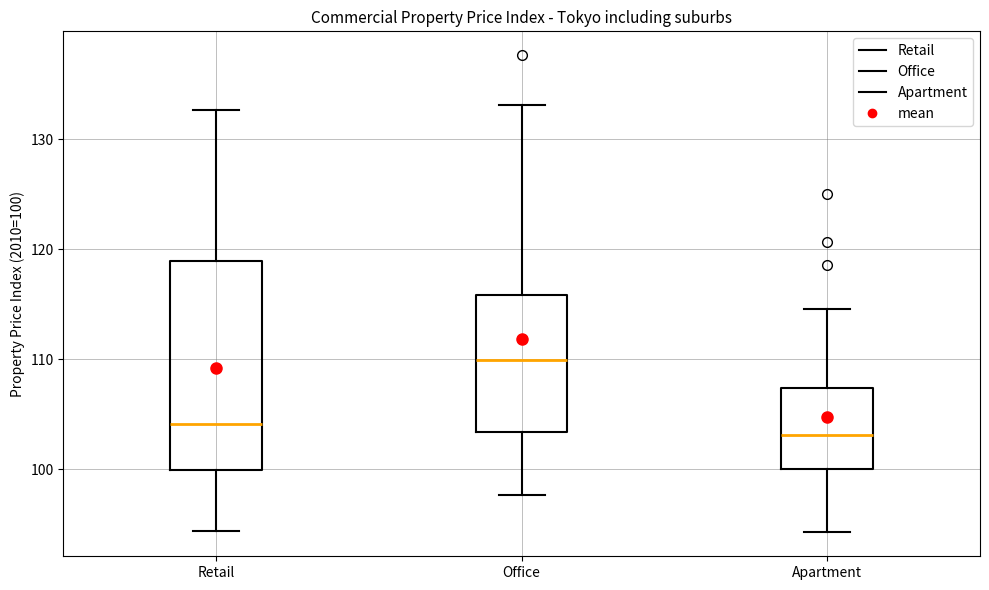

Which box's median line is the highest?

Office